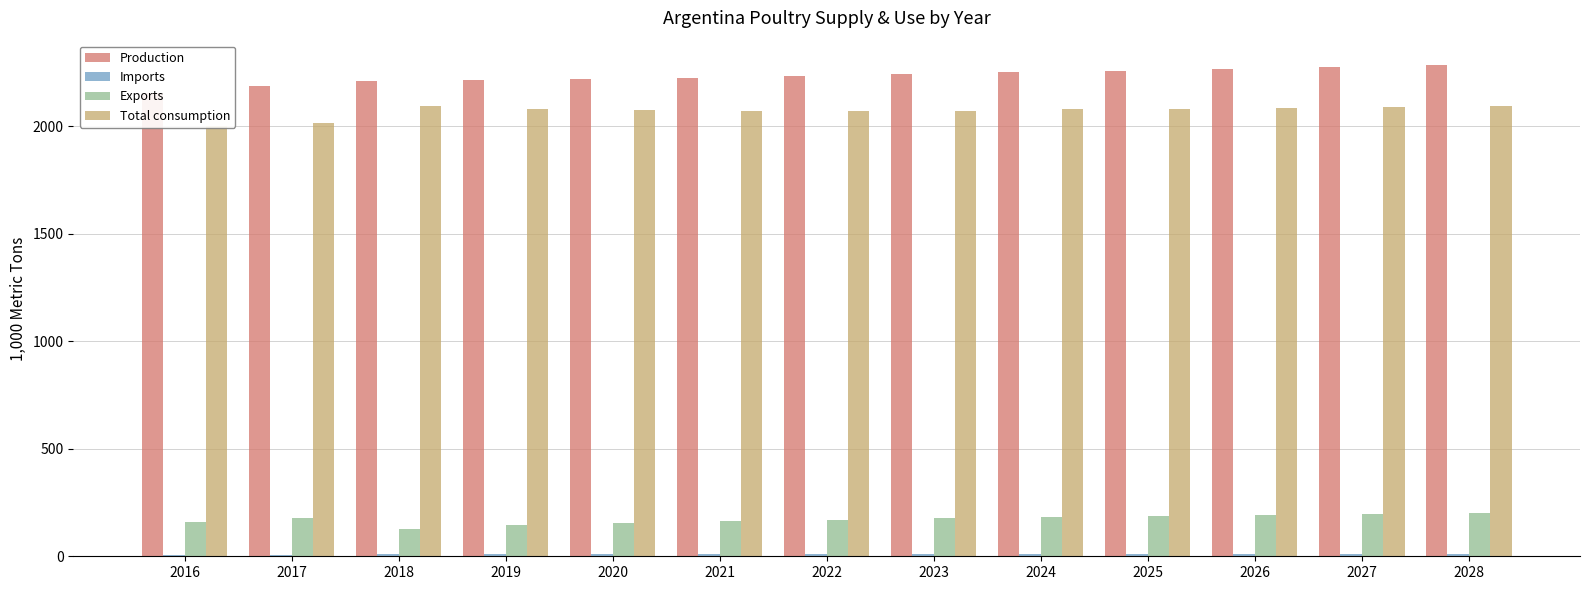

What is the value of the Production bar at the 13th from the left?

2285.0